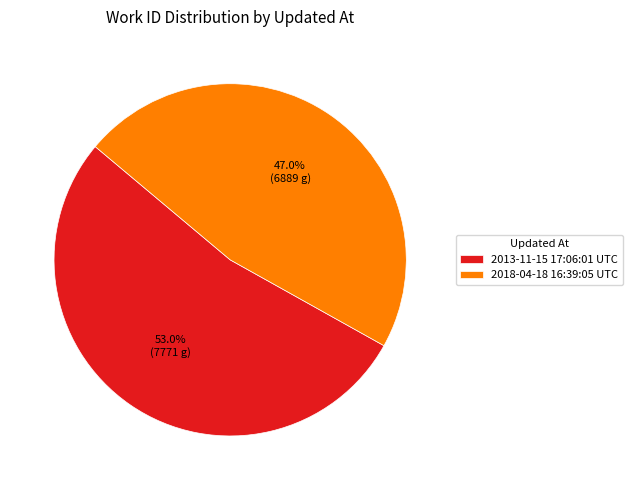

To the nearest percent, what portion does 2018-04-18 16:39:05 UTC represent?

47%